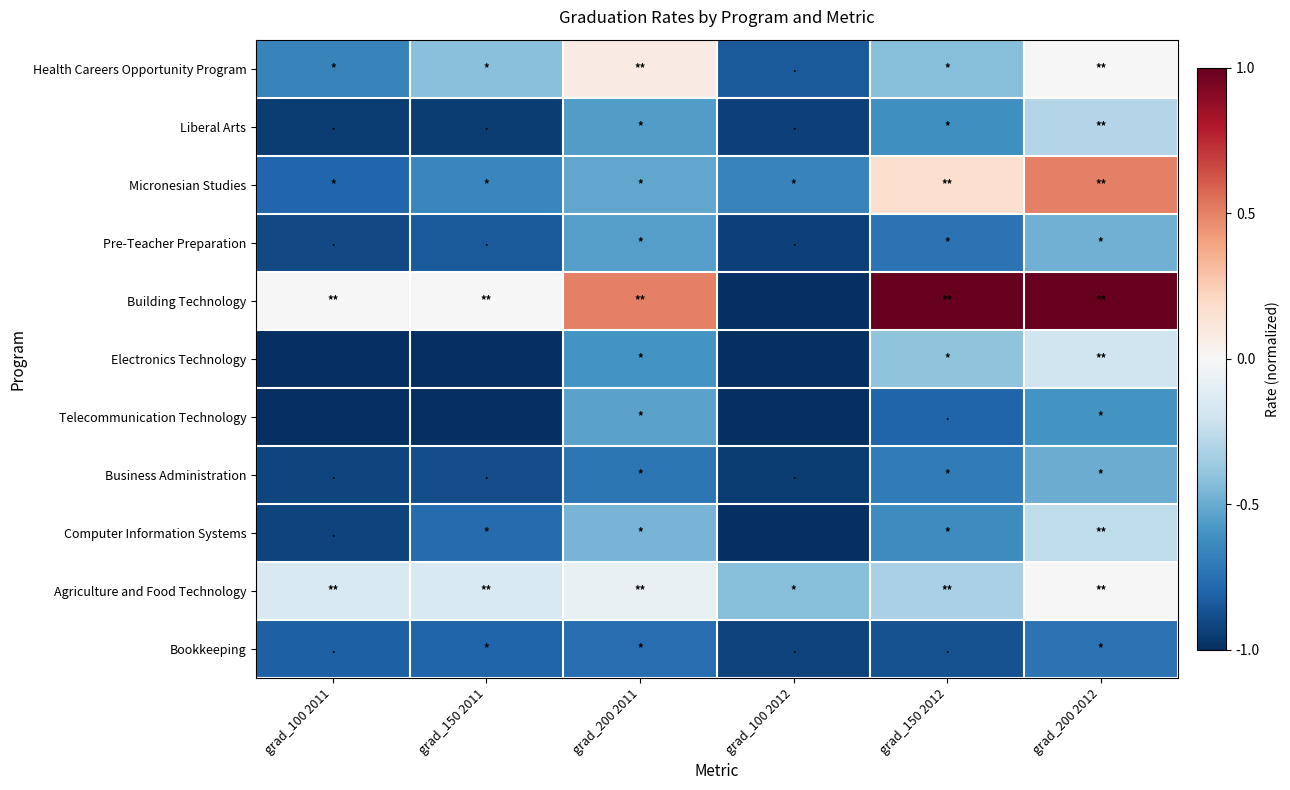

Rank the series at grad_200 2011 from lowest to highest value.

Bookkeeping, Business Administration, Electronics Technology, Liberal Arts, Pre-Teacher Preparation, Telecommunication Technology, Micronesian Studies, Computer Information Systems, Agriculture and Food Technology, Health Careers Opportunity Program, Building Technology